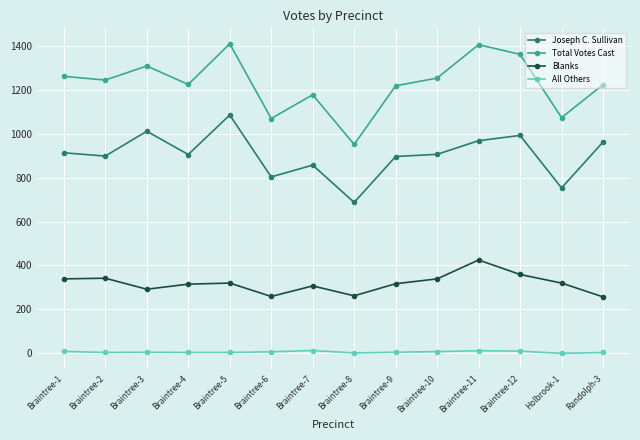

Is the value of Total Votes Cast at Braintree-11 greater than the value of All Others at Braintree-7?

Yes